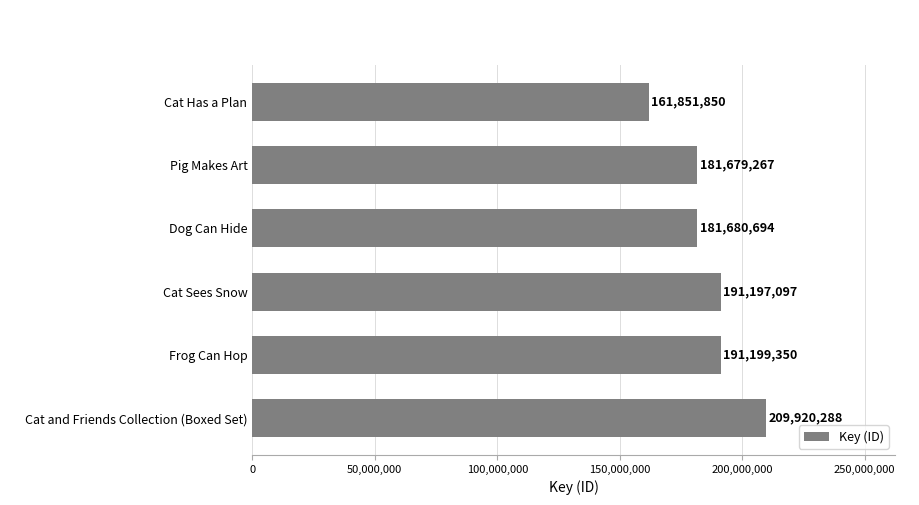

Count the number of categories in the chart.

6